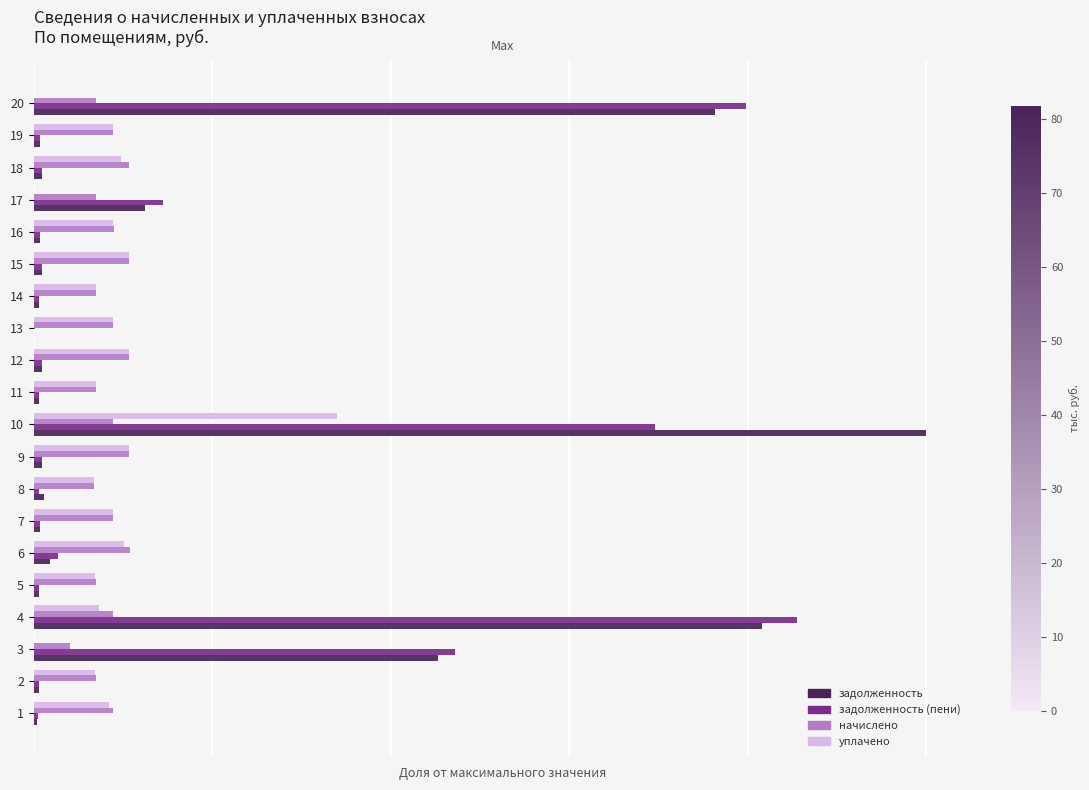

What is the value of the начислено bar at the 16th from the left?

0.1